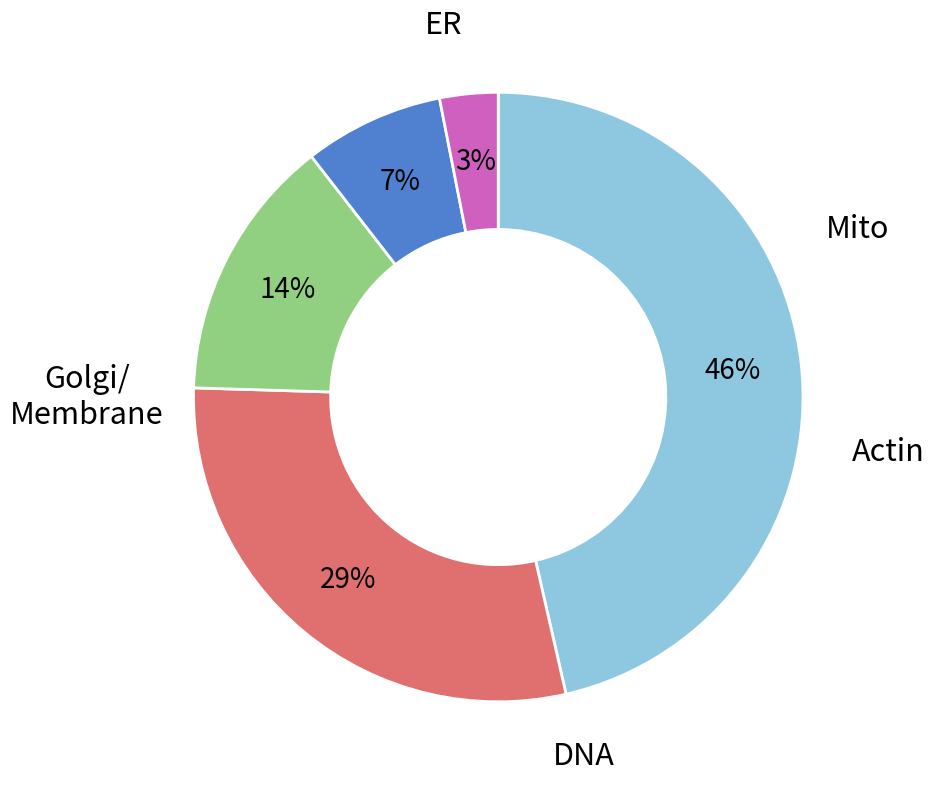

How many slices are in this pie chart?

5